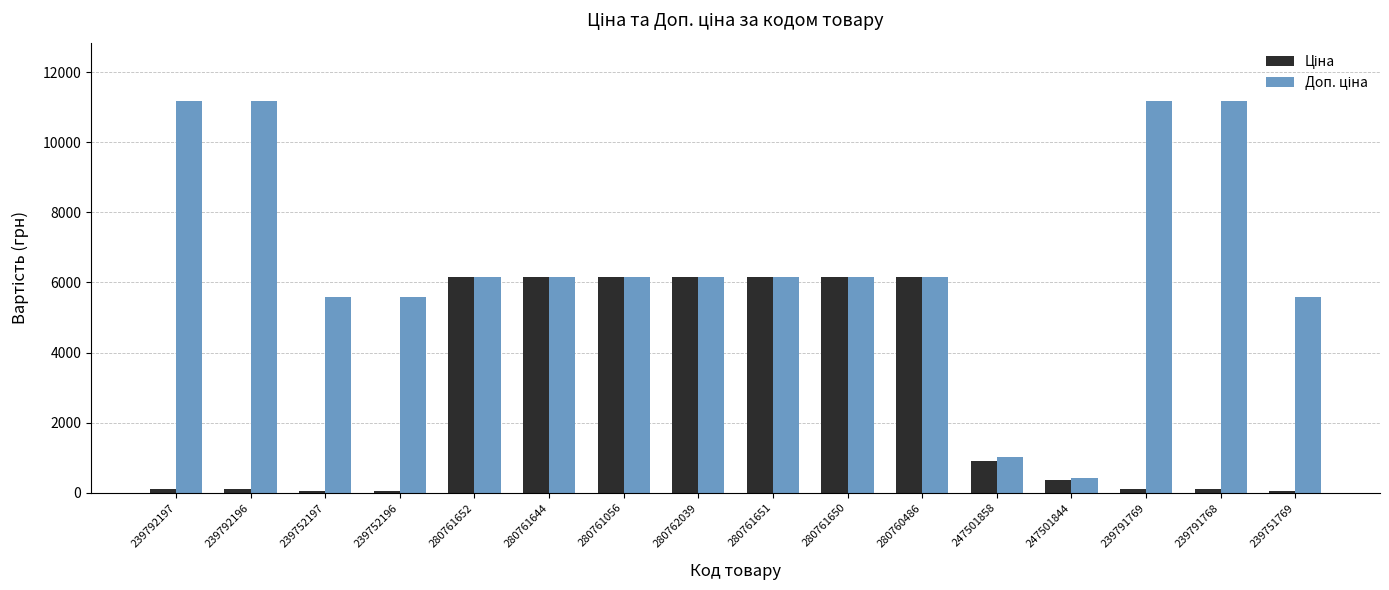

What is the greatest value displayed?

11169.0